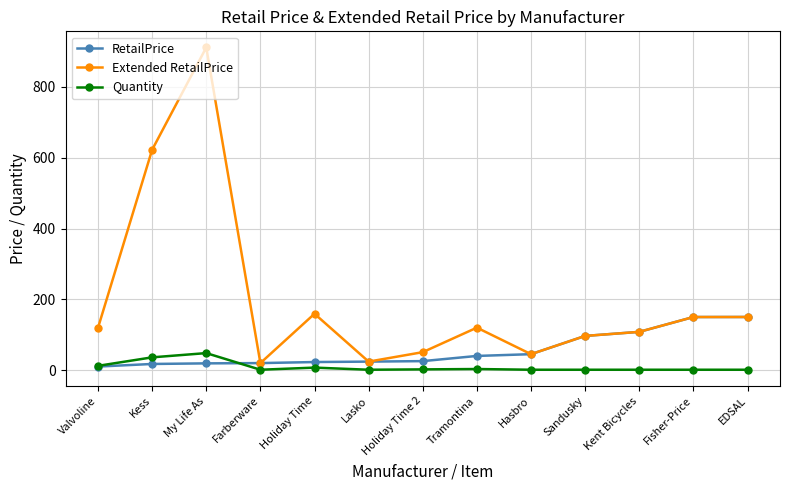

Which series has the largest range (max minus min)?

Extended RetailPrice